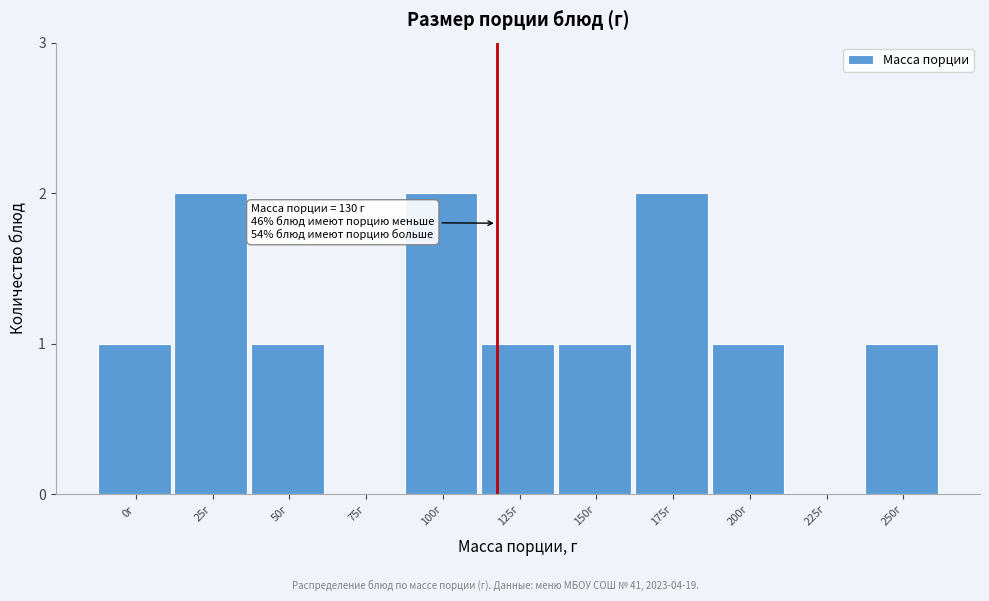

Reading right to left, extract all data points from this chart.

250г=1	225г=0	200г=1	175г=2	150г=1	125г=1	100г=2	75г=0	50г=1	25г=2	0г=1